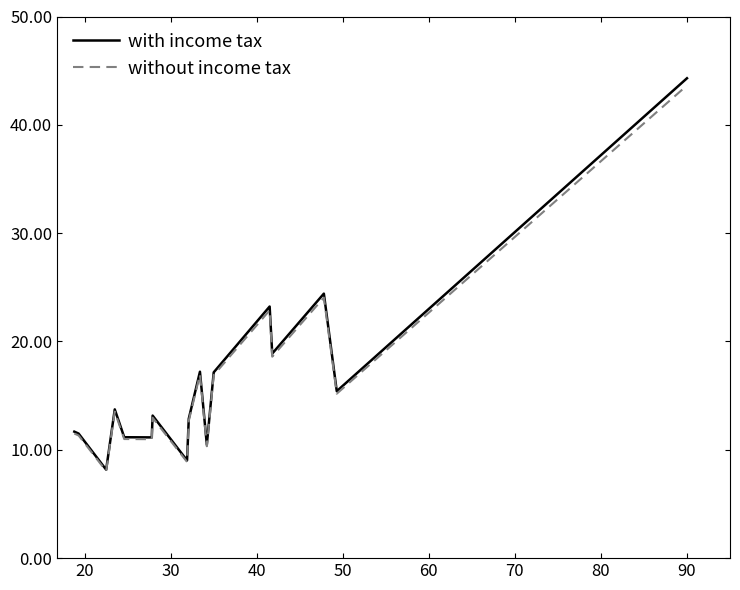

Which series has the largest range (max minus min)?

with income tax